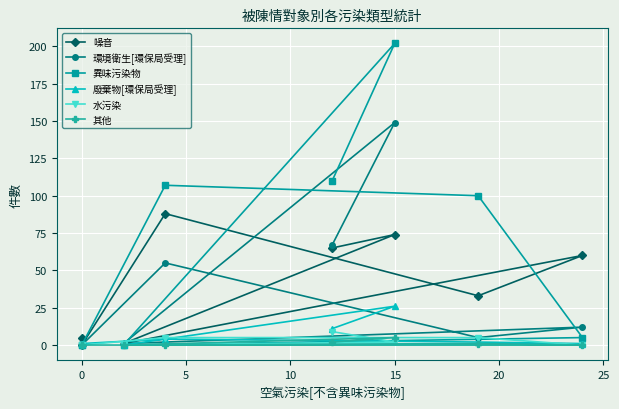

At how many categories does at least one series exceed 114?

1